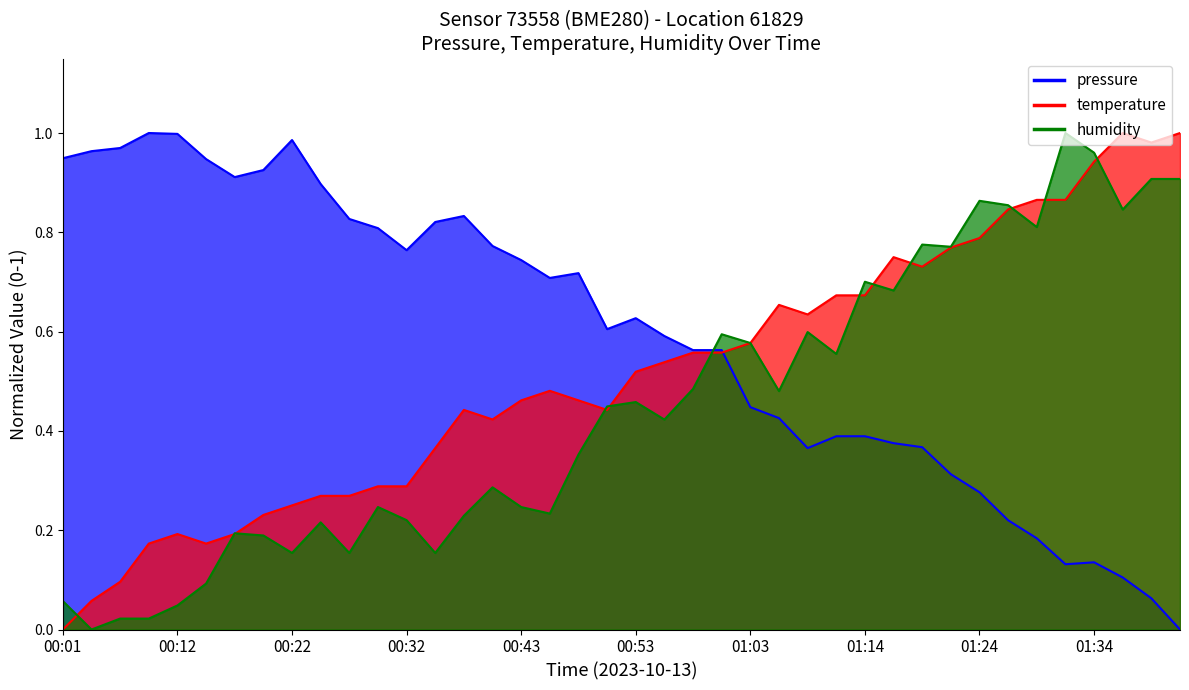

Is it true that pressure equals 0.9 at 00:01?

True